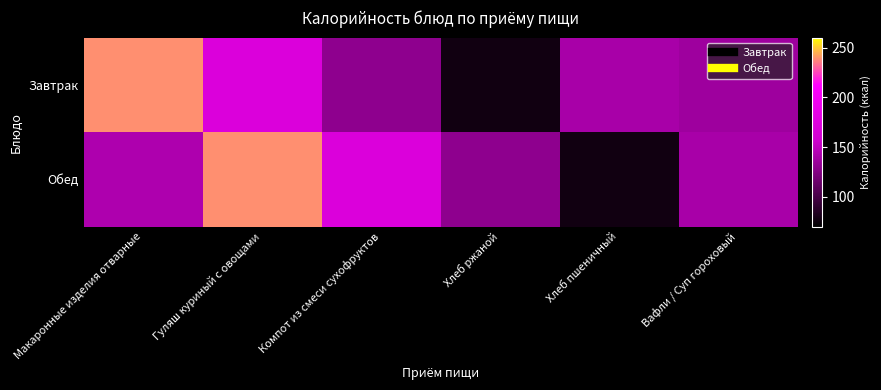

What is the smallest value displayed?

77.7